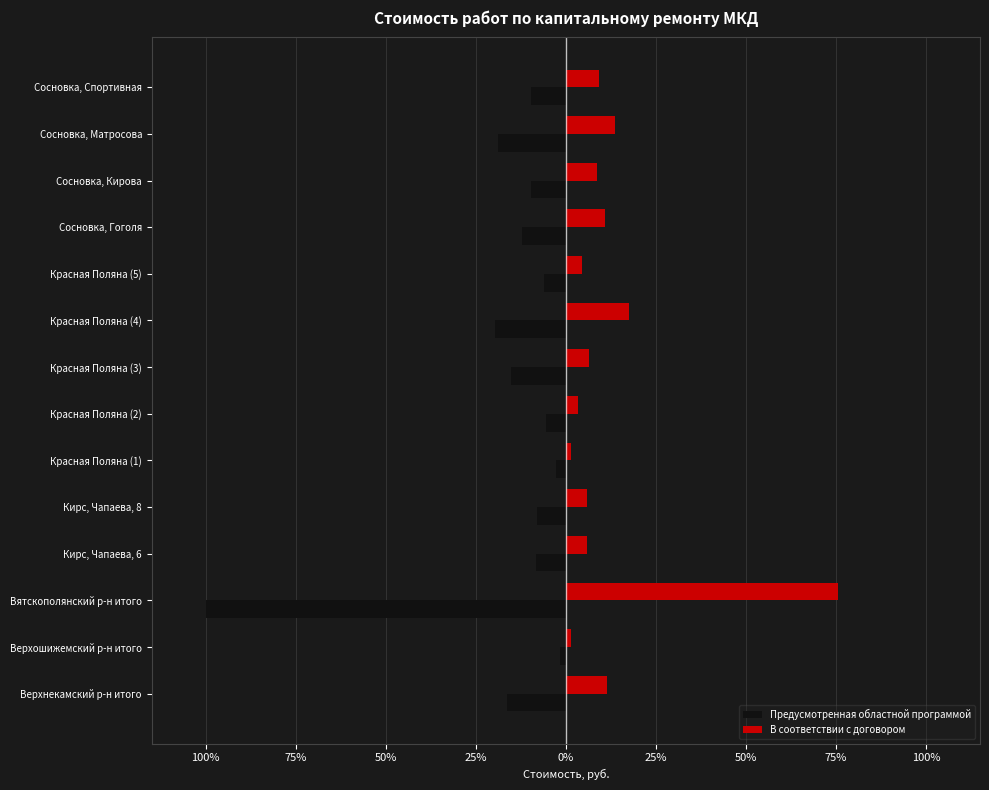

Reading left to right, list all the values displayed in this chart.

Предусмотренная областной программой: -0.2	-0.0	-1.0	-0.1	-0.1	-0.0	-0.1	-0.2	-0.2	-0.1	-0.1	-0.1	-0.2	-0.1
В соответствии с договором: 0.1	0.0	0.8	0.1	0.1	0.0	0.0	0.1	0.2	0.0	0.1	0.1	0.1	0.1